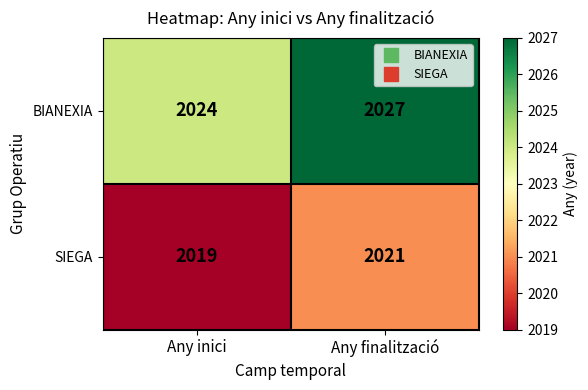

What is the maximum value for BIANEXIA?

2027